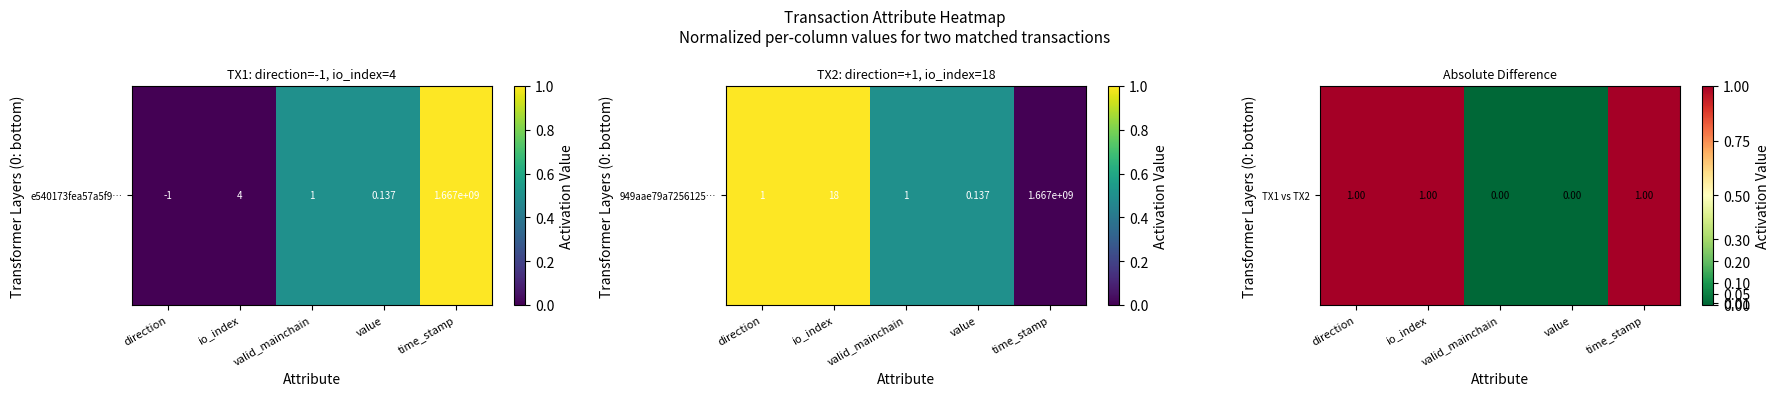

Rank the categories by value from highest to lowest.

direction, io_index, time_stamp, valid_mainchain, value